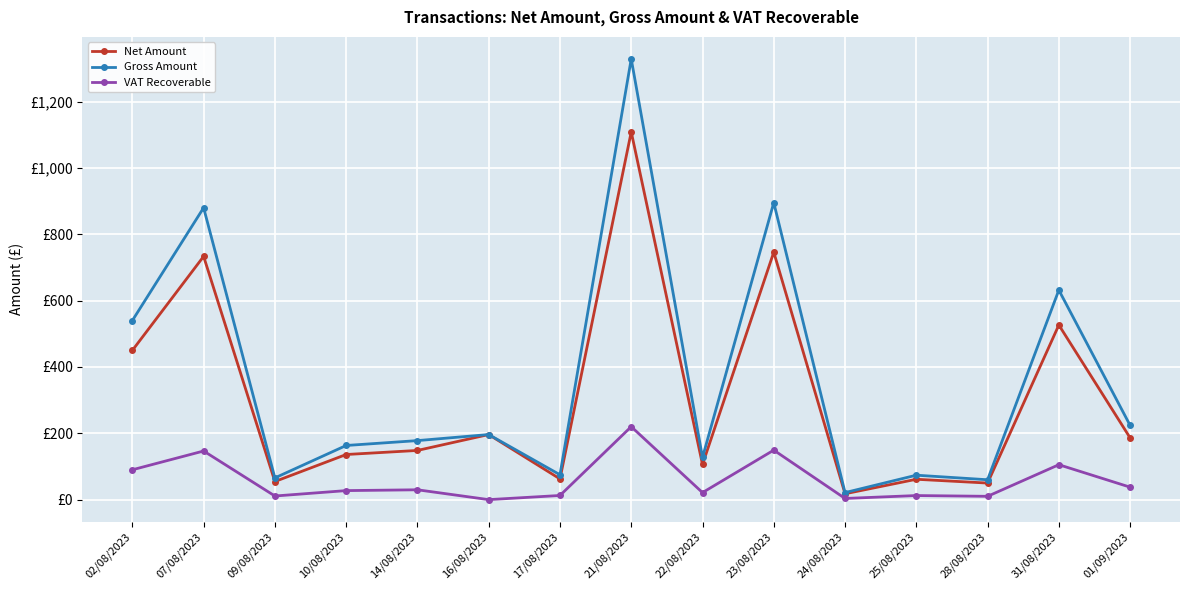

At which category is the sum across all series the highest?

21/08/2023